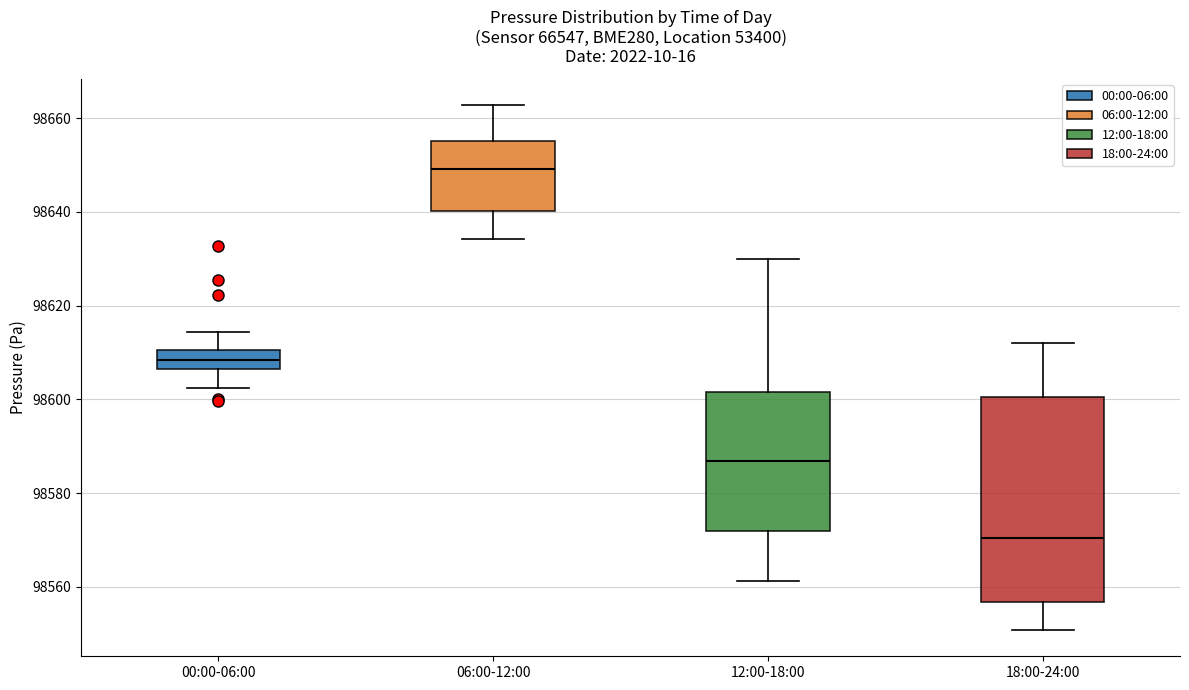

Comparing the boxes themselves (not the whiskers), which one is the tallest?

18:00-24:00